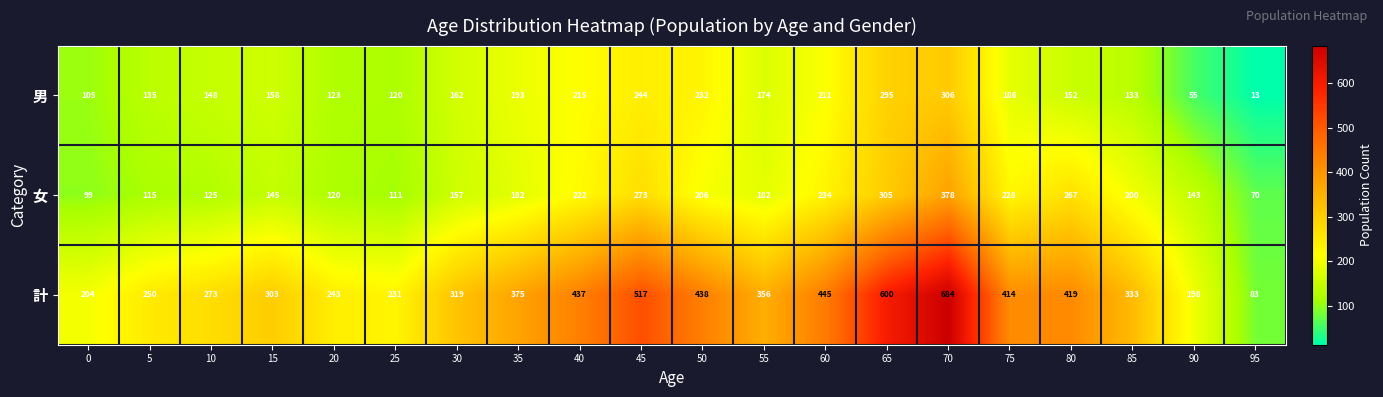

At 85, list the series in order from smallest to largest.

男, 女, 計